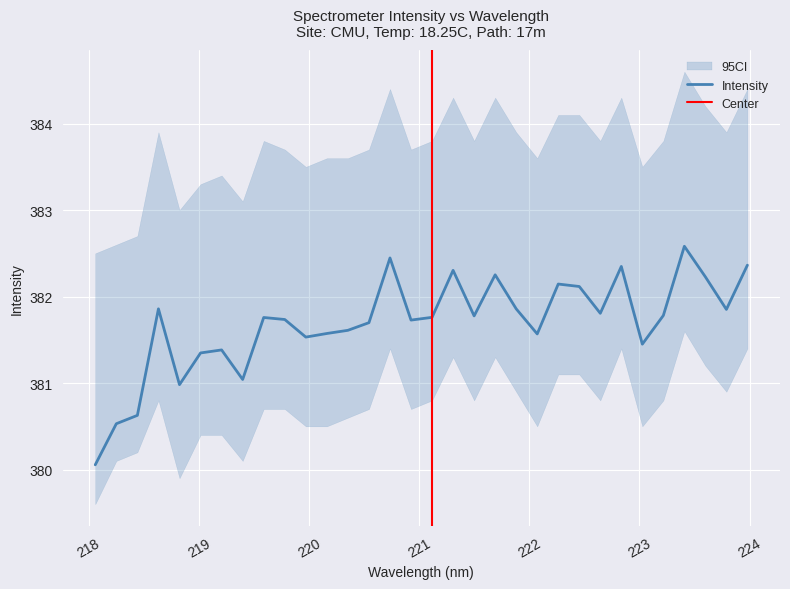

How many values are below 381?

4